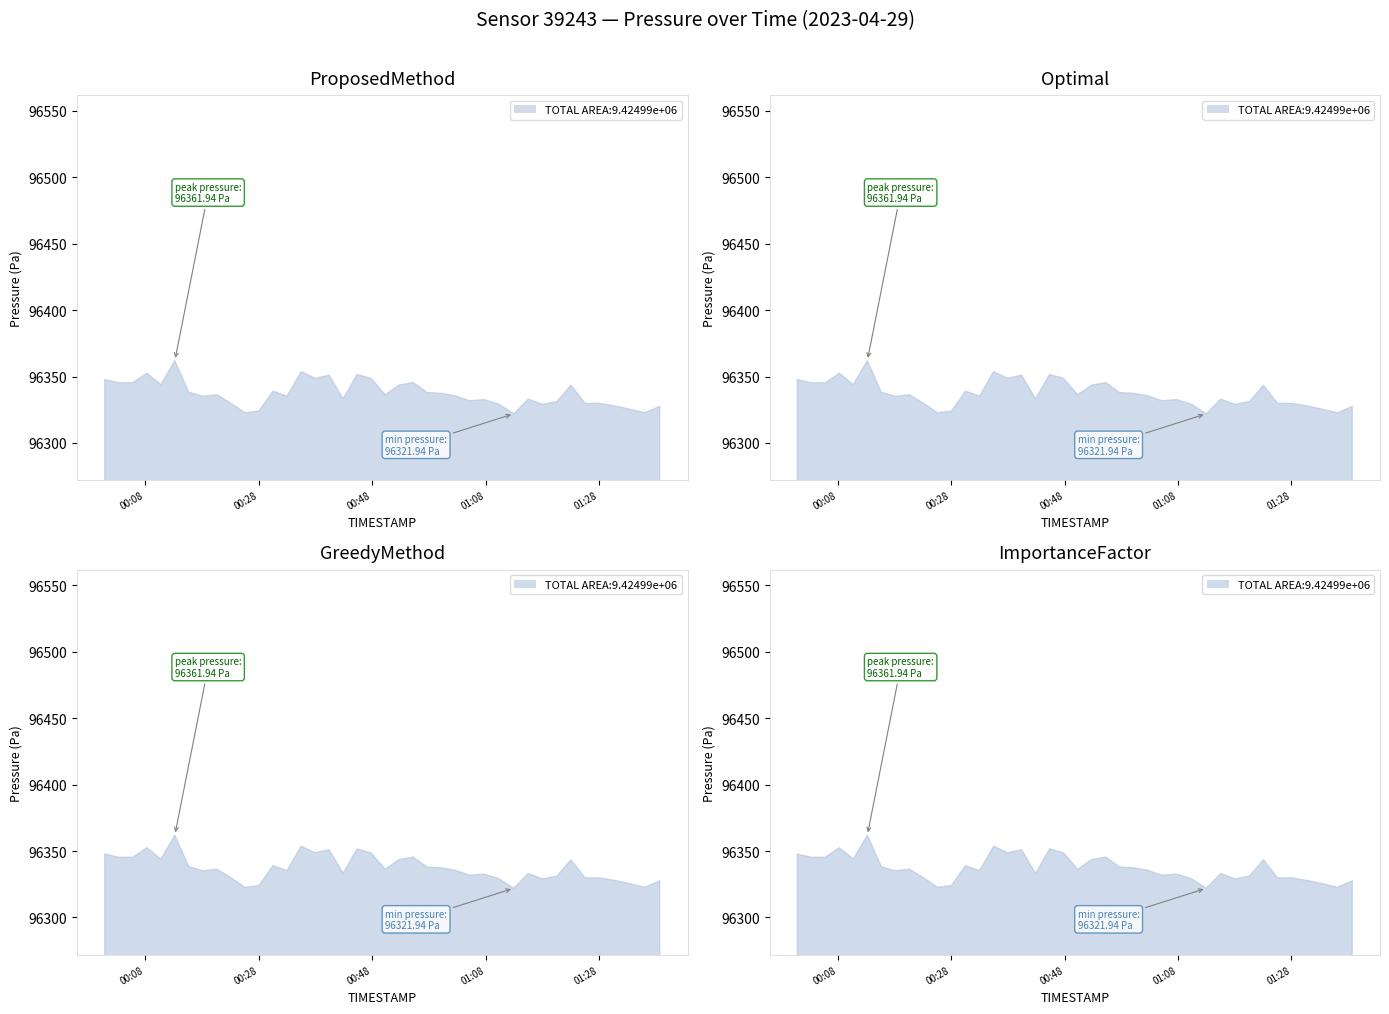

True or false: pressure and temperature intersect in this chart.

False